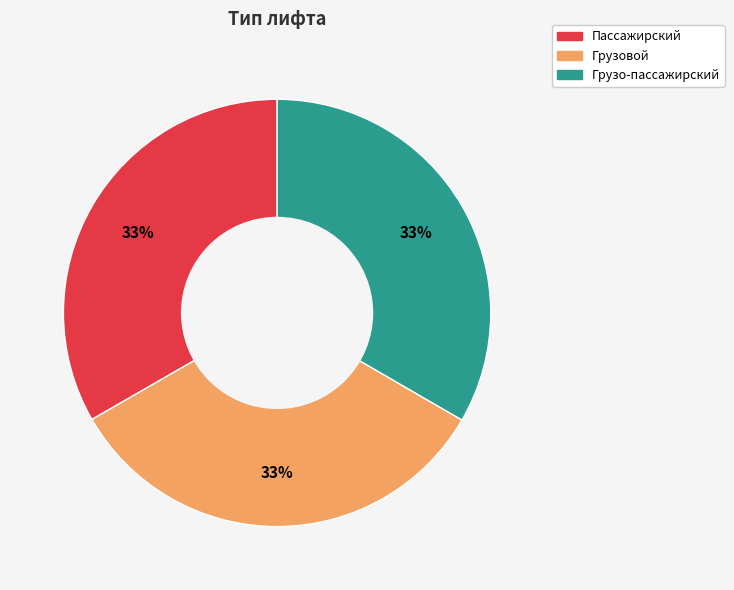

Do Пассажирский and Грузовой together represent more than half of the pie?

Yes